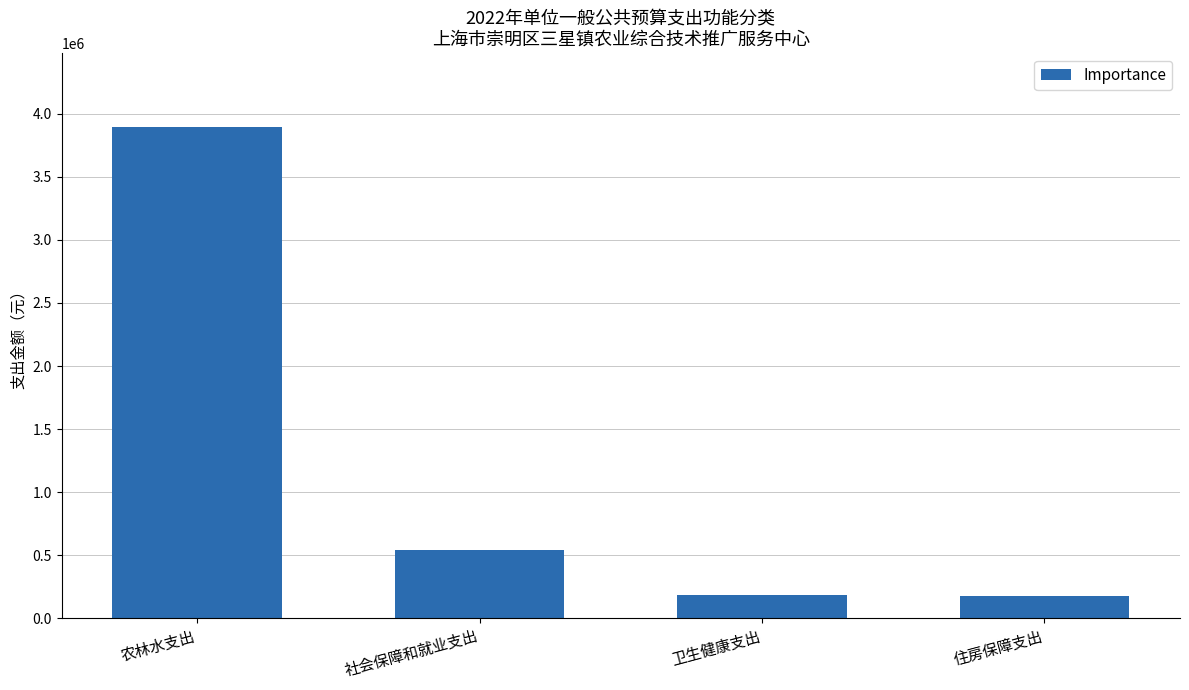

Read the value at 社会保障和就业支出.

542900